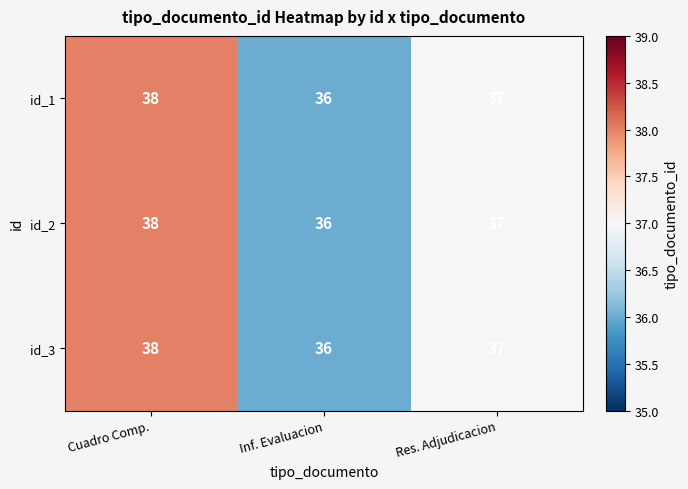

At which category is the sum across all series the highest?

Cuadro Comp.